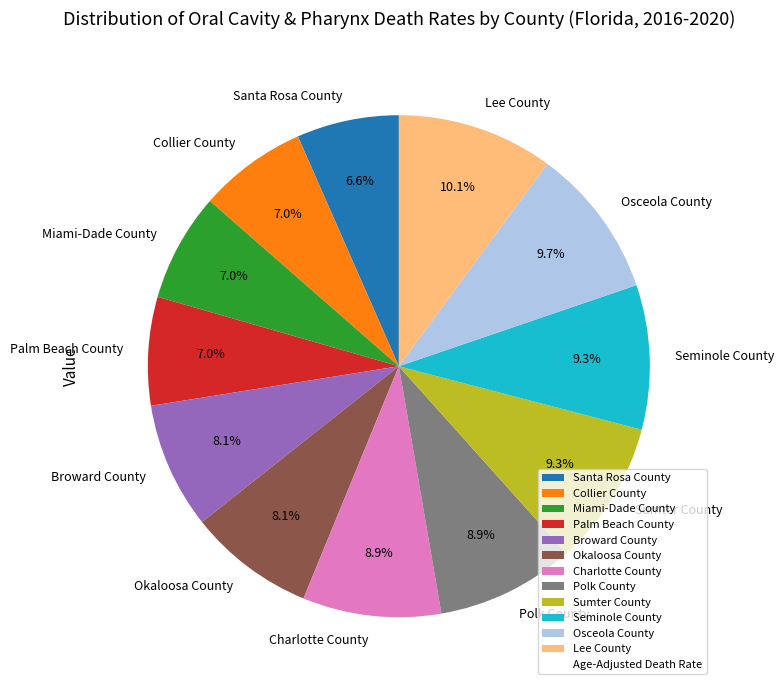

To the nearest percent, what is the difference between the Lee County and Seminole County slice percentages?

1%